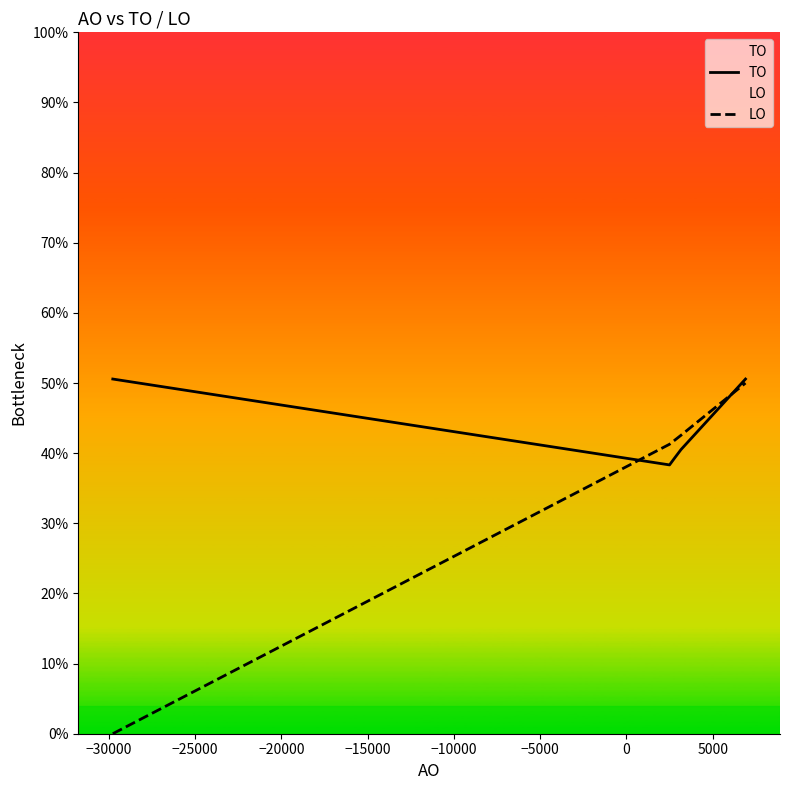

How many data points in LO are less than 41?

1